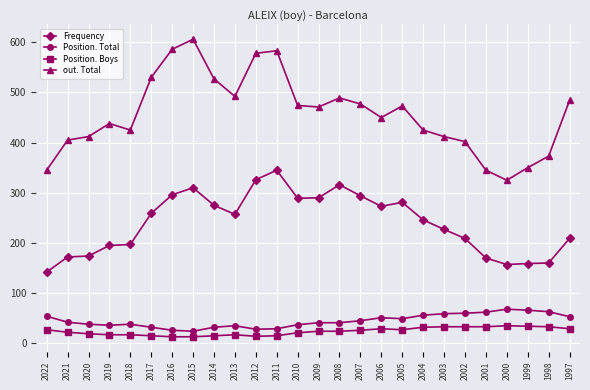

Which series has the widest spread of values?

out. Total